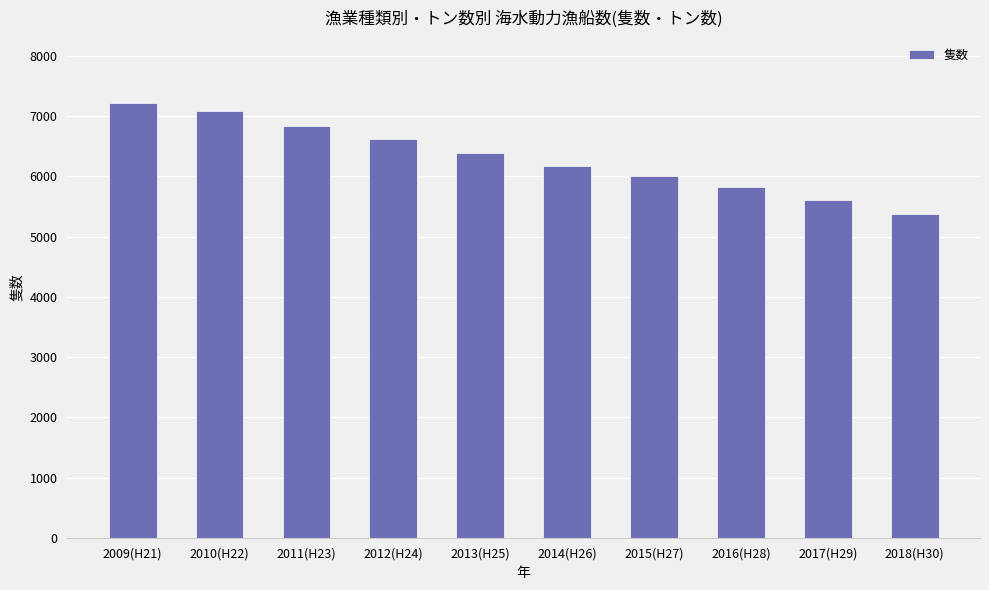

Which category has the lowest value across all series?

2018(H30)